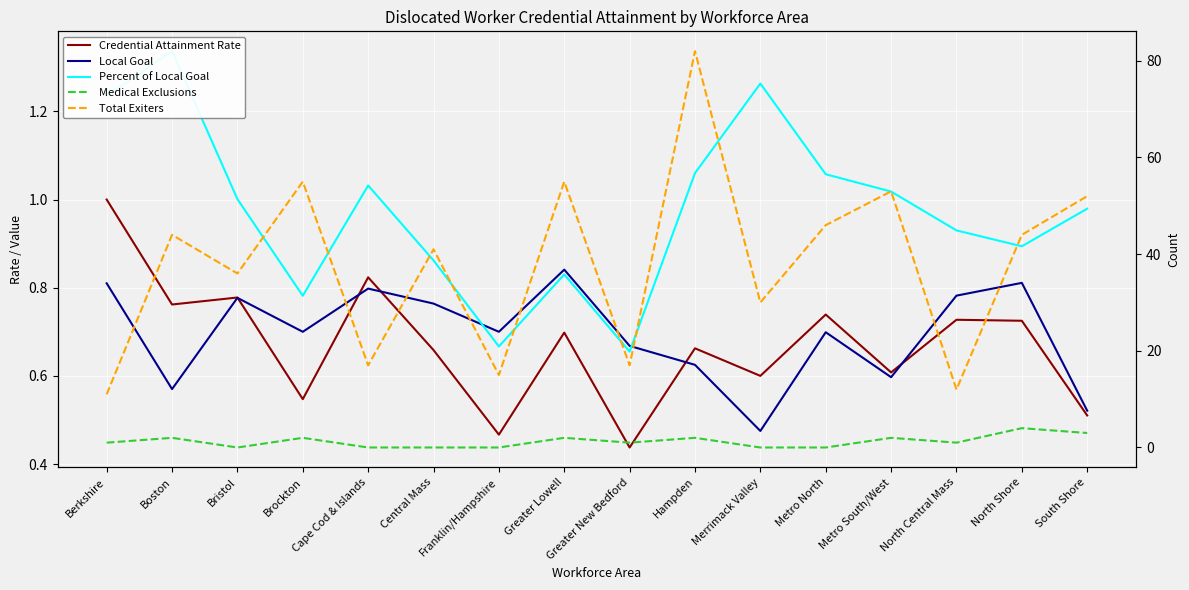

Reading left to right, list all the values displayed in this chart.

Credential Attainment Rate: Berkshire=1.0	Boston=0.8	Bristol=0.8	Brockton=0.5	Cape Cod & Islands=0.8	Central Mass=0.7	Franklin/Hampshire=0.5	Greater Lowell=0.7	Greater New Bedford=0.4	Hampden=0.7	Merrimack Valley=0.6	Metro North=0.7	Metro South/West=0.6	North Central Mass=0.7	North Shore=0.7	South Shore=0.5
Local Goal: Berkshire=0.8	Boston=0.6	Bristol=0.8	Brockton=0.7	Cape Cod & Islands=0.8	Central Mass=0.8	Franklin/Hampshire=0.7	Greater Lowell=0.8	Greater New Bedford=0.7	Hampden=0.6	Merrimack Valley=0.5	Metro North=0.7	Metro South/West=0.6	North Central Mass=0.8	North Shore=0.8	South Shore=0.5
Percent of Local Goal: Berkshire=1.2	Boston=1.3	Bristol=1.0	Brockton=0.8	Cape Cod & Islands=1.0	Central Mass=0.9	Franklin/Hampshire=0.7	Greater Lowell=0.8	Greater New Bedford=0.7	Hampden=1.1	Merrimack Valley=1.3	Metro North=1.1	Metro South/West=1.0	North Central Mass=0.9	North Shore=0.9	South Shore=1.0
Medical Exclusions: Berkshire=1.0	Boston=2.0	Bristol=0.0	Brockton=2.0	Cape Cod & Islands=0.0	Central Mass=0.0	Franklin/Hampshire=0.0	Greater Lowell=2.0	Greater New Bedford=1.0	Hampden=2.0	Merrimack Valley=0.0	Metro North=0.0	Metro South/West=2.0	North Central Mass=1.0	North Shore=4.0	South Shore=3.0
Total Exiters: Berkshire=11.0	Boston=44.0	Bristol=36.0	Brockton=55.0	Cape Cod & Islands=17.0	Central Mass=41.0	Franklin/Hampshire=15.0	Greater Lowell=55.0	Greater New Bedford=17.0	Hampden=82.0	Merrimack Valley=30.0	Metro North=46.0	Metro South/West=53.0	North Central Mass=12.0	North Shore=44.0	South Shore=52.0